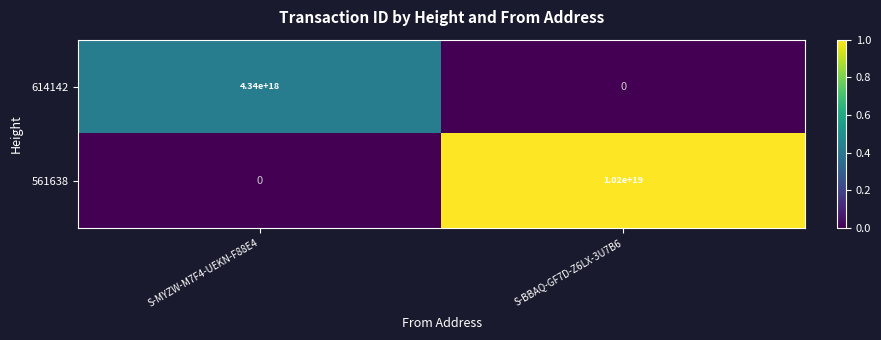

At which category is the sum across all series the highest?

S-BBAQ-GF7D-Z6LX-3U7B6